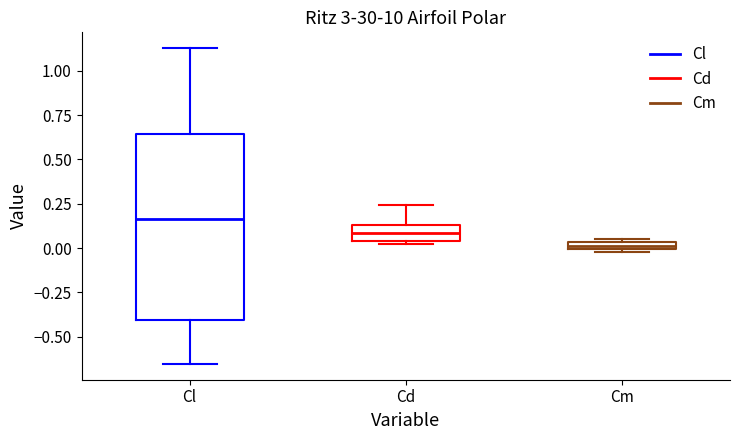

Where does the median line of the box for Cl sit on the y-axis? The values are not printed on the chart, so give them approximately, as read against the axis.

0.15